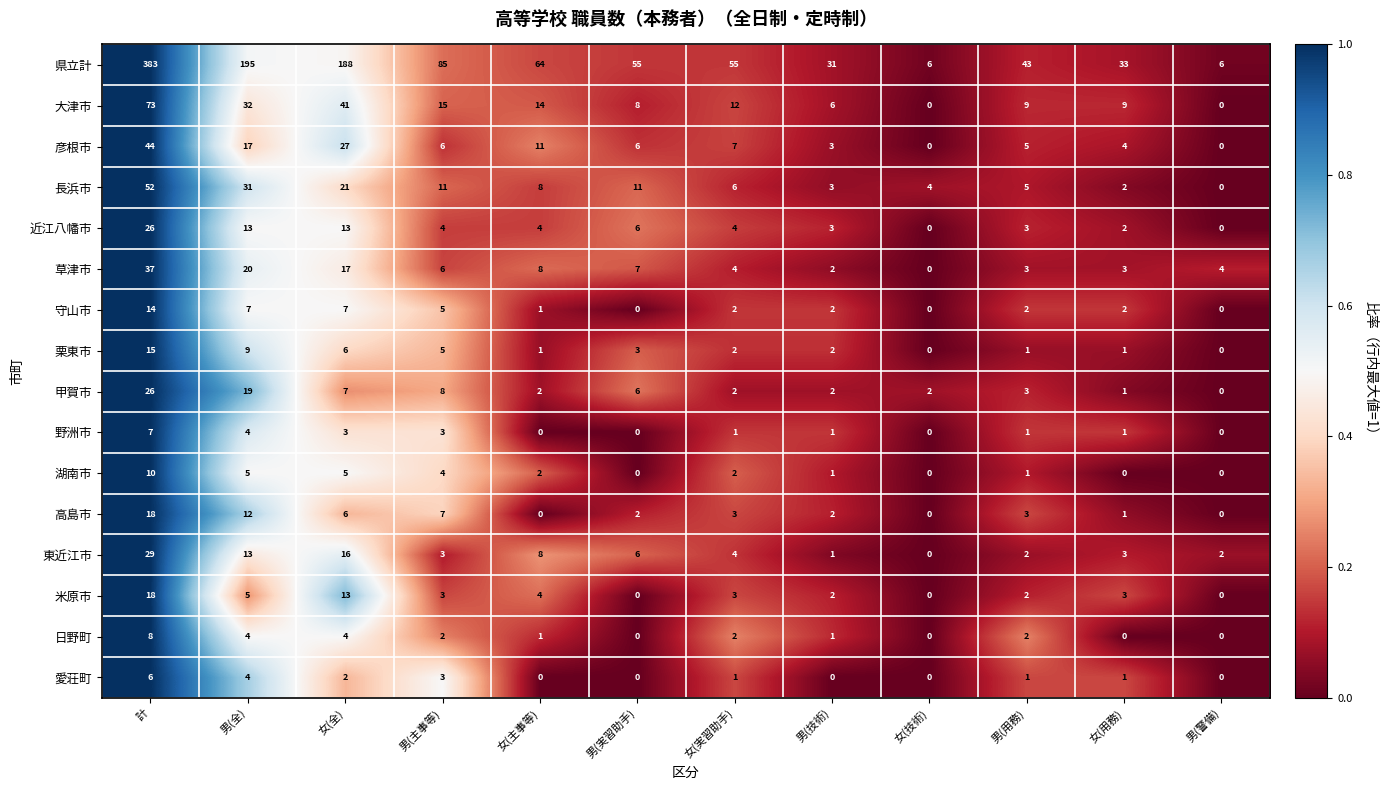

What is the difference between the highest and lowest values at 男(用務)?

42